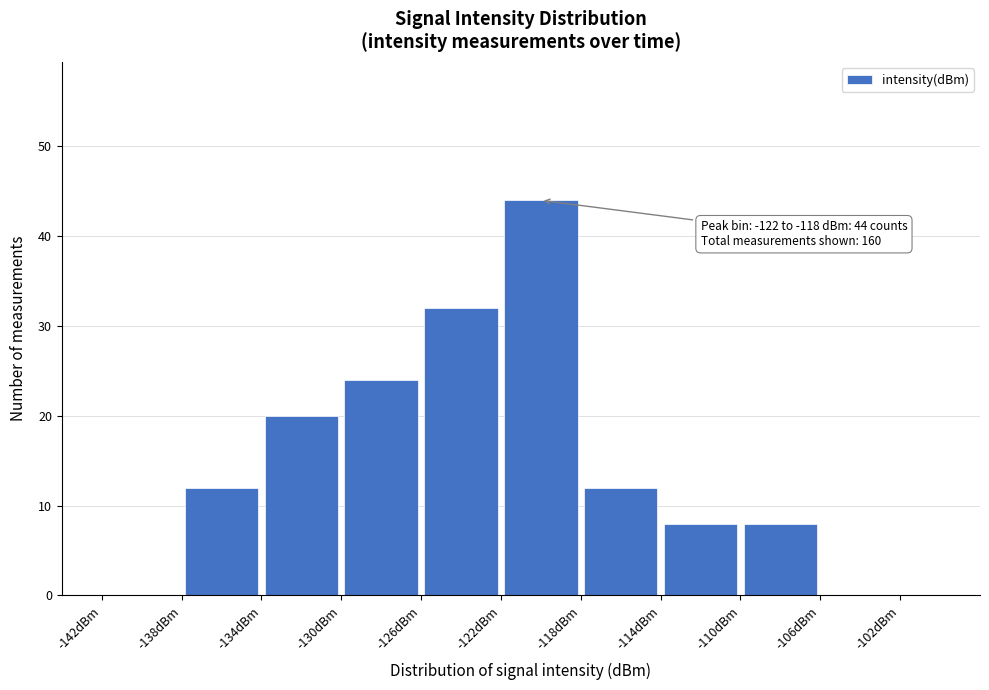

Which range on the x-axis has the tallest bar?

-122 to -118